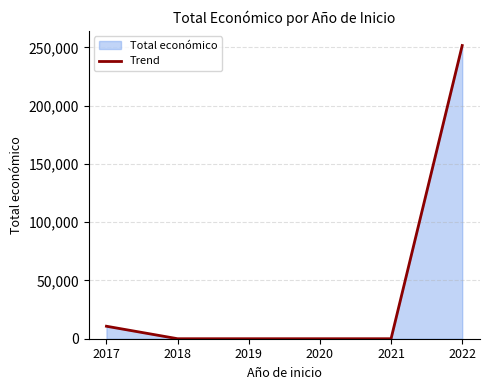

How many series are shown in this chart?

1